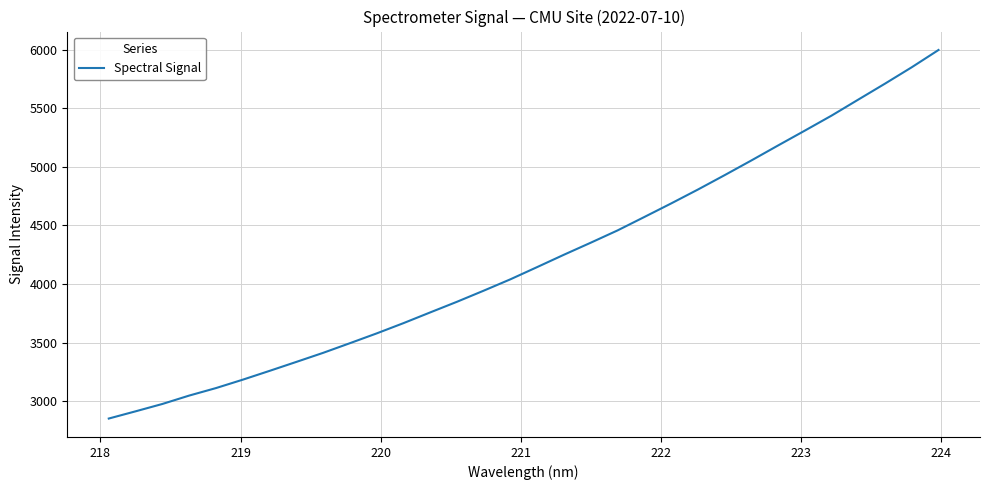

What is the maximum value shown in the chart?

5997.0